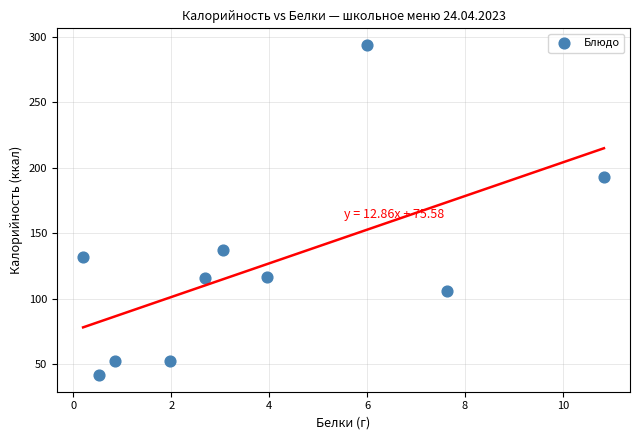

What Y value in the scatter plot is closest to 167?

193.0